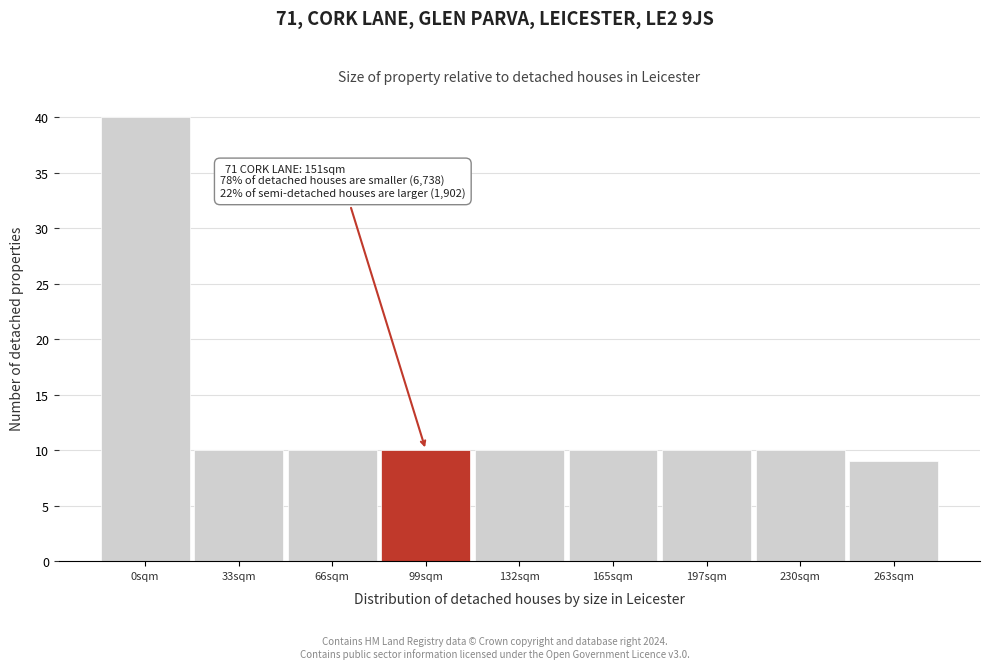

Reading left to right, list all the values displayed in this chart.

0sqm=40	33sqm=10	66sqm=10	99sqm=10	132sqm=10	165sqm=10	197sqm=10	230sqm=10	263sqm=9